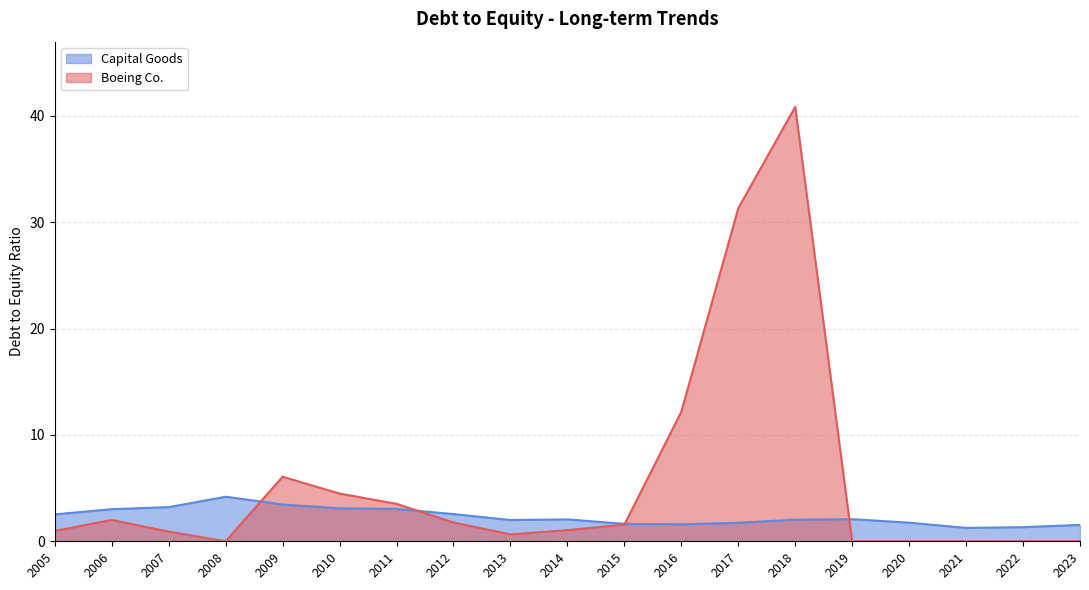

What is the sum of the Capital Goods values at 2011 and 2013?

5.0